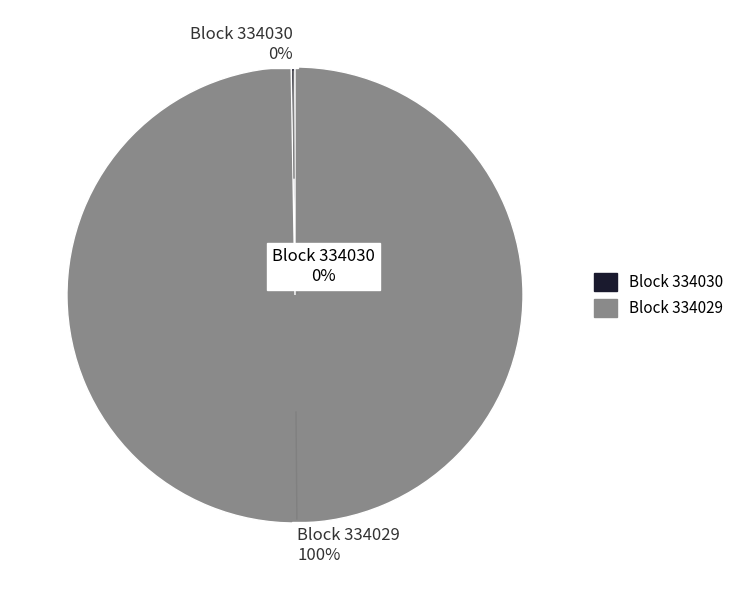

Which category accounts for the majority?

334029